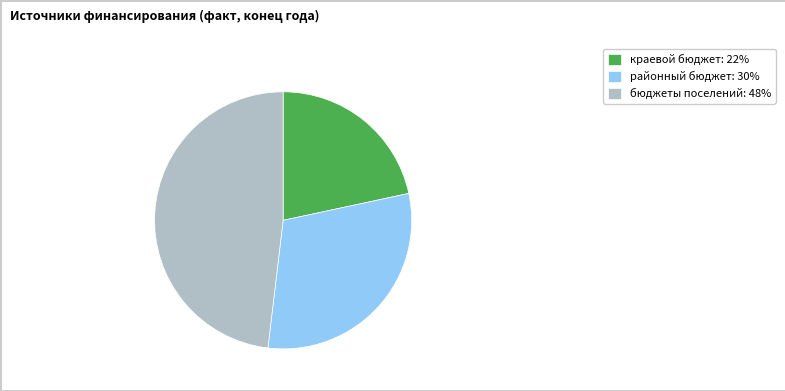

Which slice is the smallest?

краевой бюджет: 22%